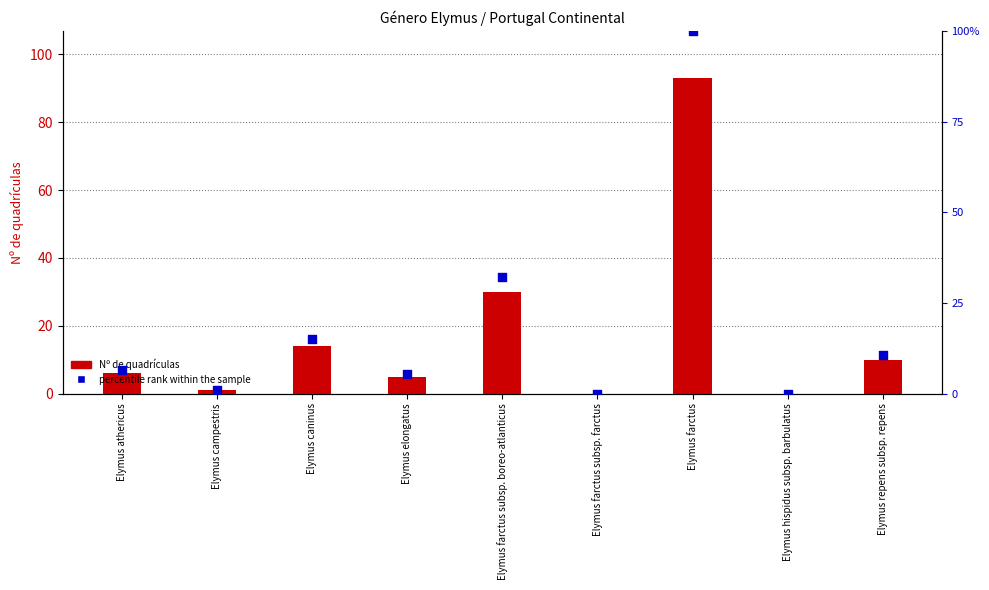

Which series reaches the maximum Y coordinate?

Nº de quadrículas